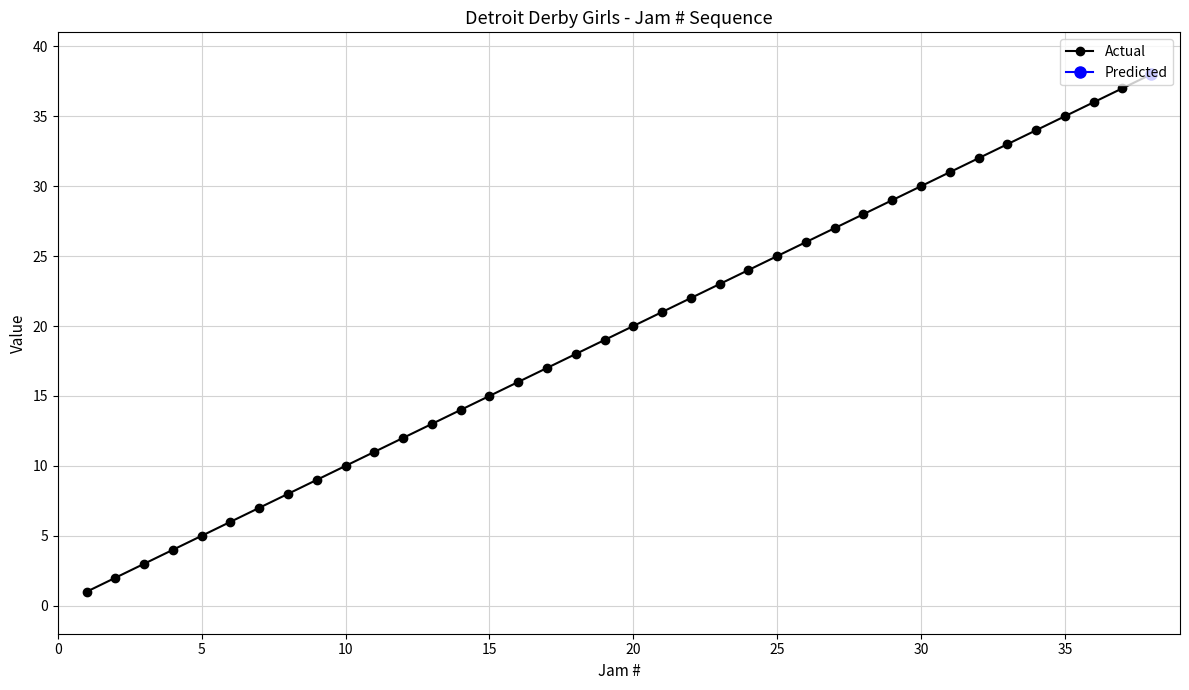

True or false: Actual has more than 1 points higher than both neighbors.

False